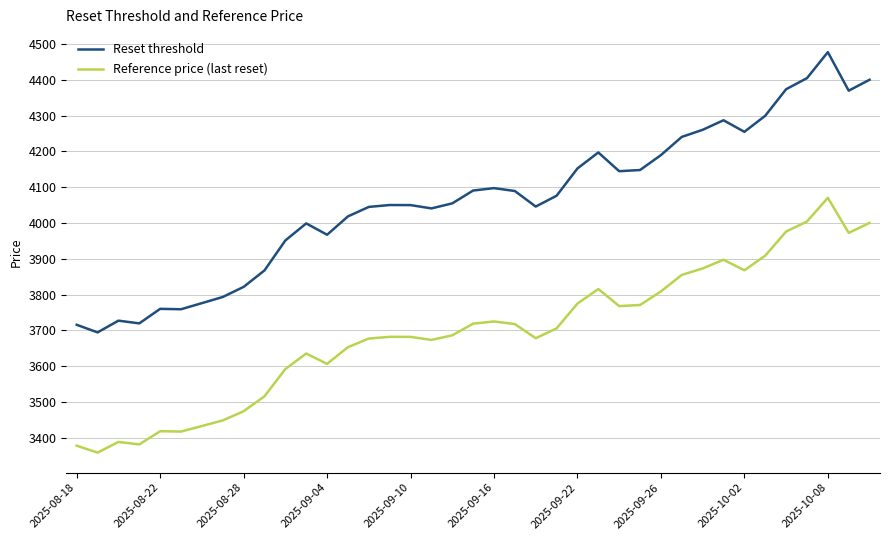

What is the sum of all Reset threshold values?

158417.8